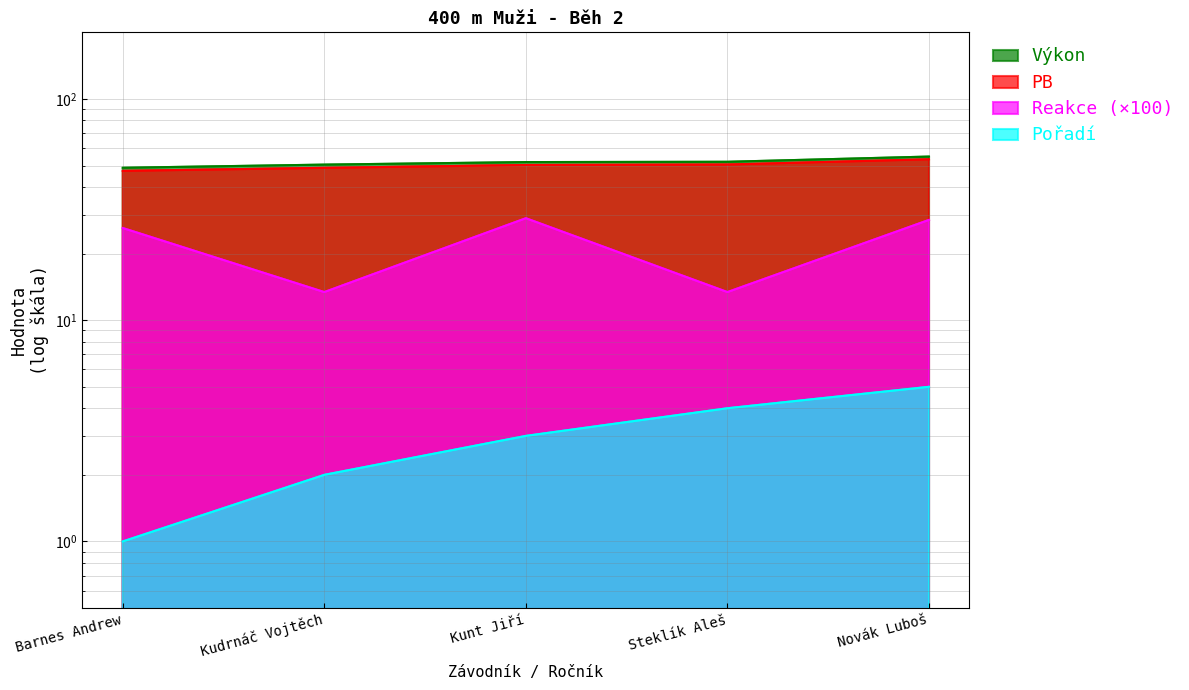

Is it true that PB equals 75.0 at Kudrnáč Vojtěch?

False